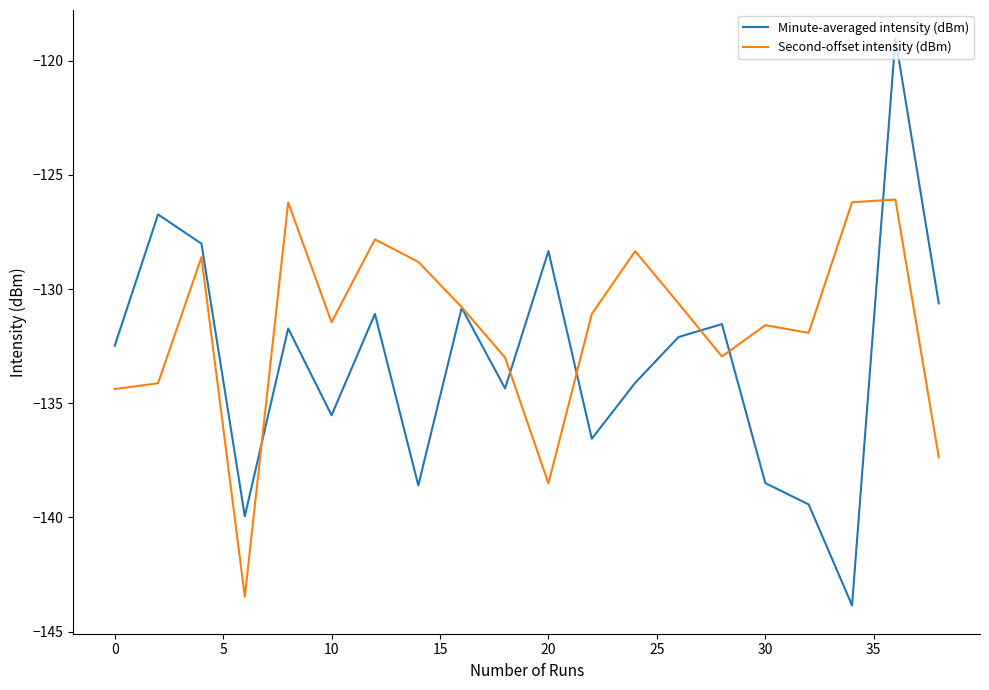

List the series in order of their peak value, highest first.

Minute-averaged intensity (dBm), Second-offset intensity (dBm)